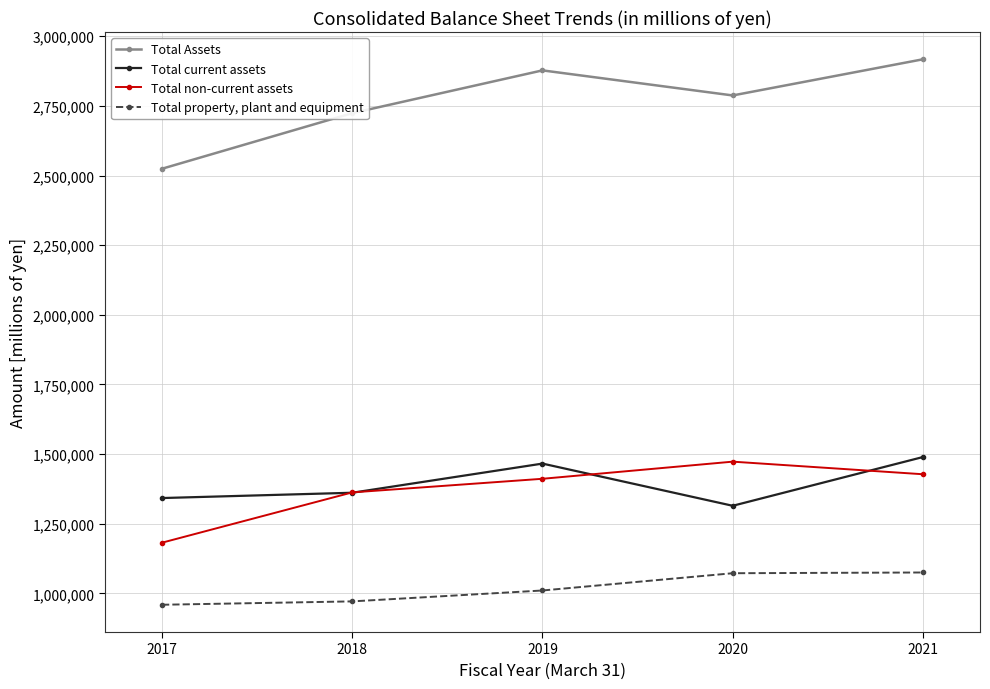

How many Total Assets values are between 2724092 and 2877613?

3